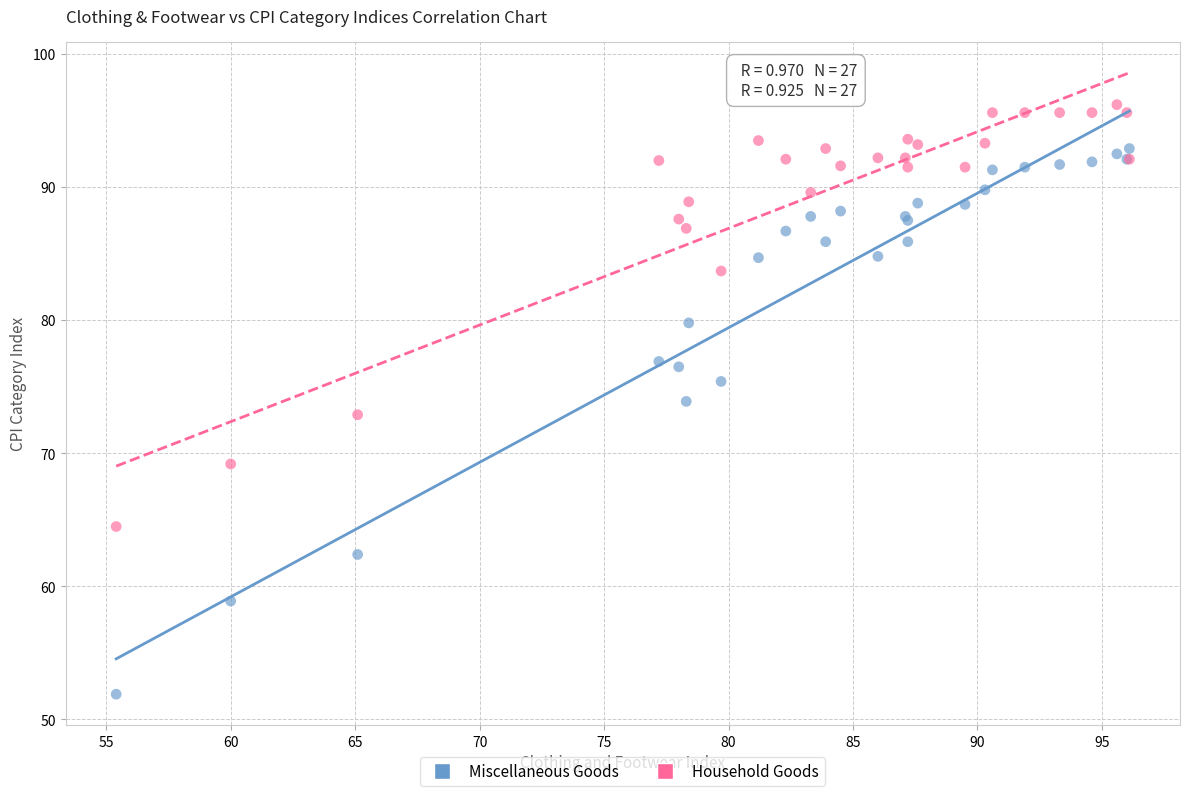

What is the X range (max minus min) for the scatter plot?

40.7